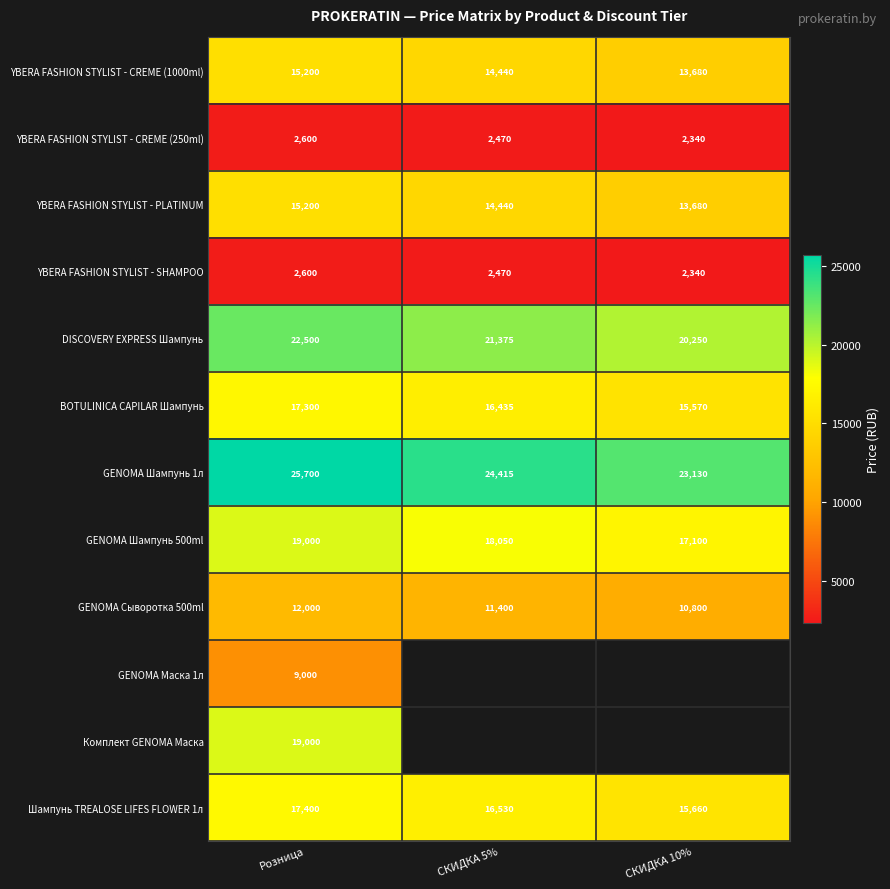

Is it true that DISCOVERY EXPRESS Шампунь equals 20250 at СКИДКА 10%?

True